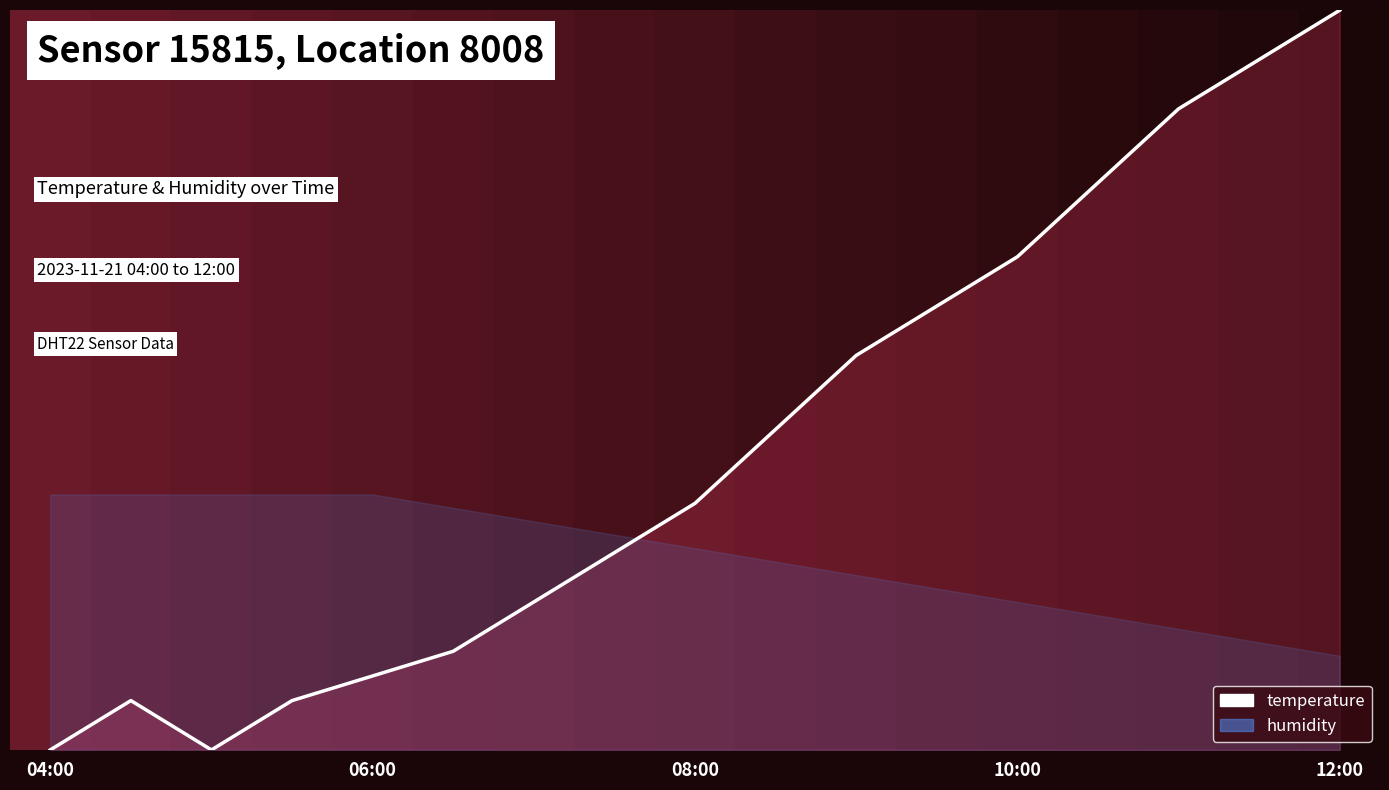

The value at 14 is 22.8. True or false?

False